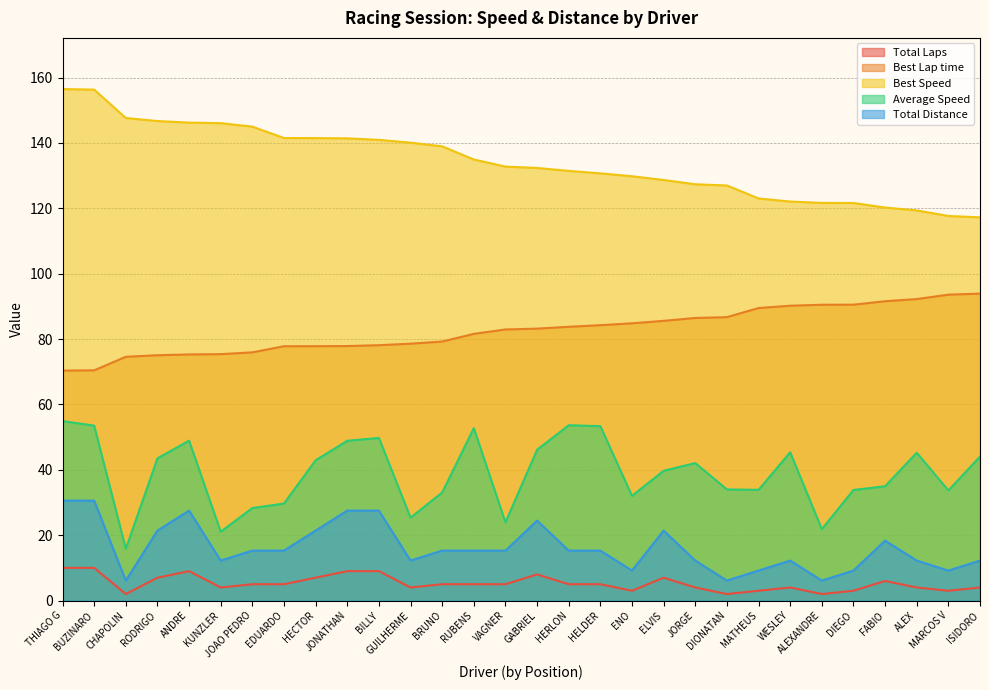

At which label does Total Distance first exceed 15?

THIAGO G